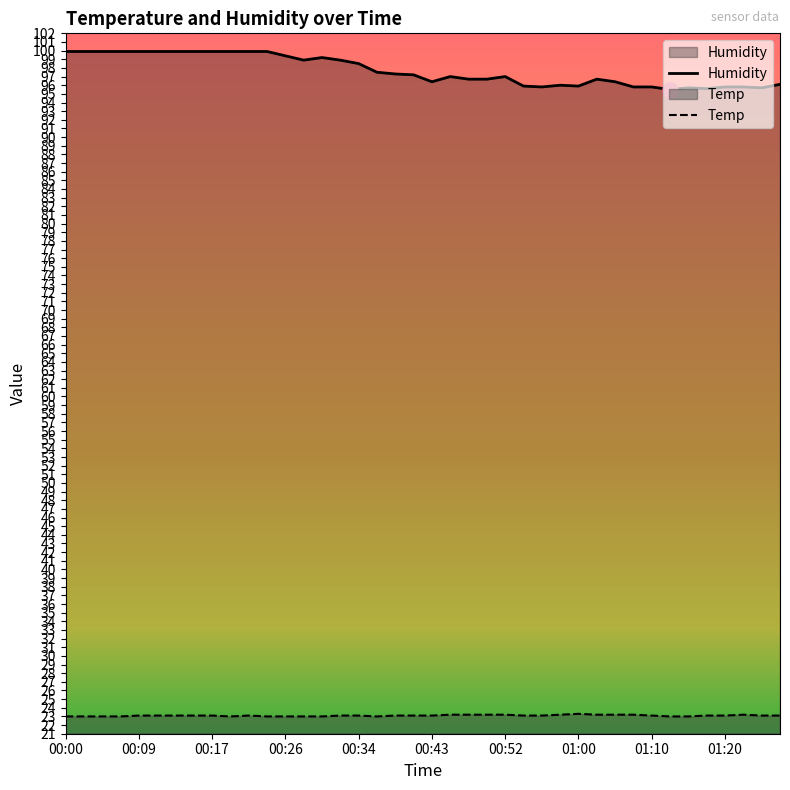

What is the total value across all series at 00:56?

118.9